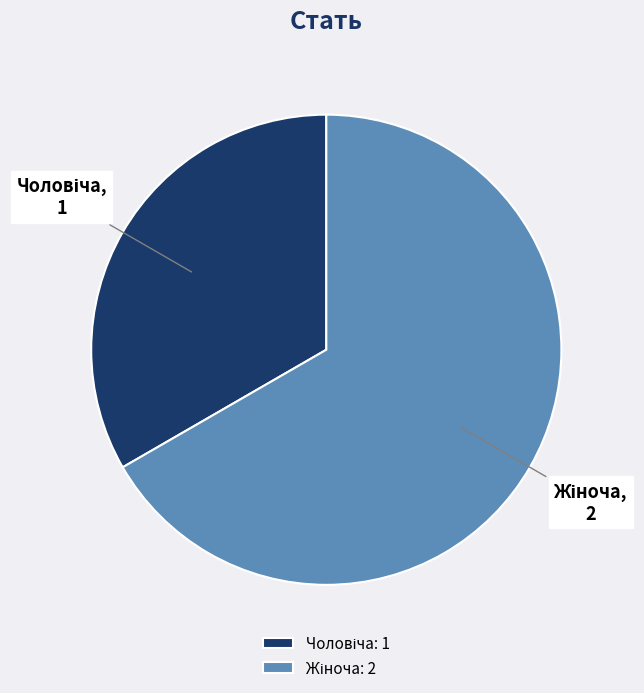

Is there a majority slice in this chart?

Yes